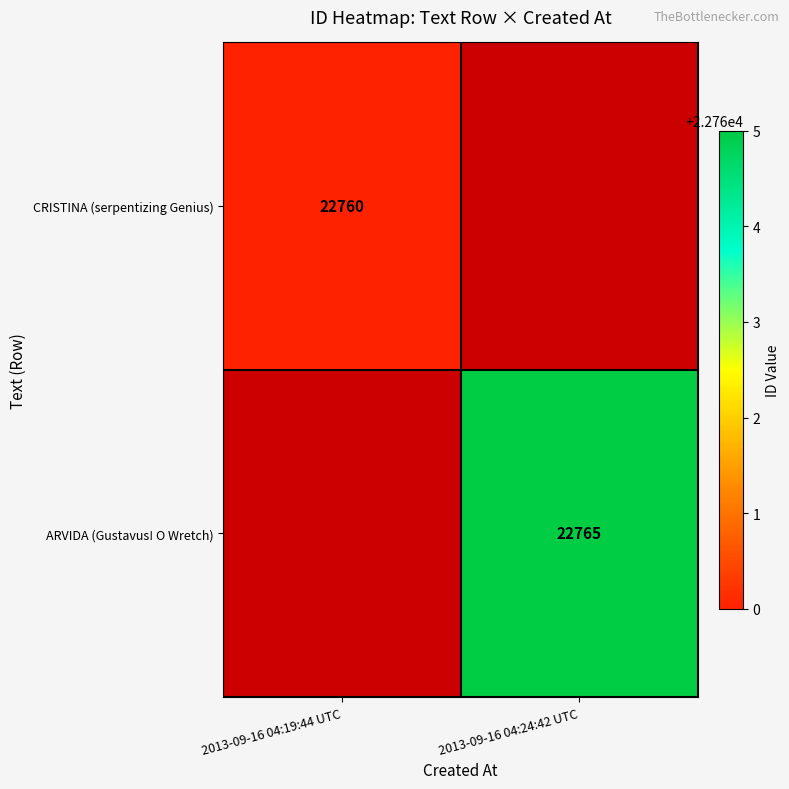

Is it true that ARVIDA (Gustavus! O Wretch) equals 8208 at 2013-09-16 04:24:42 UTC?

False